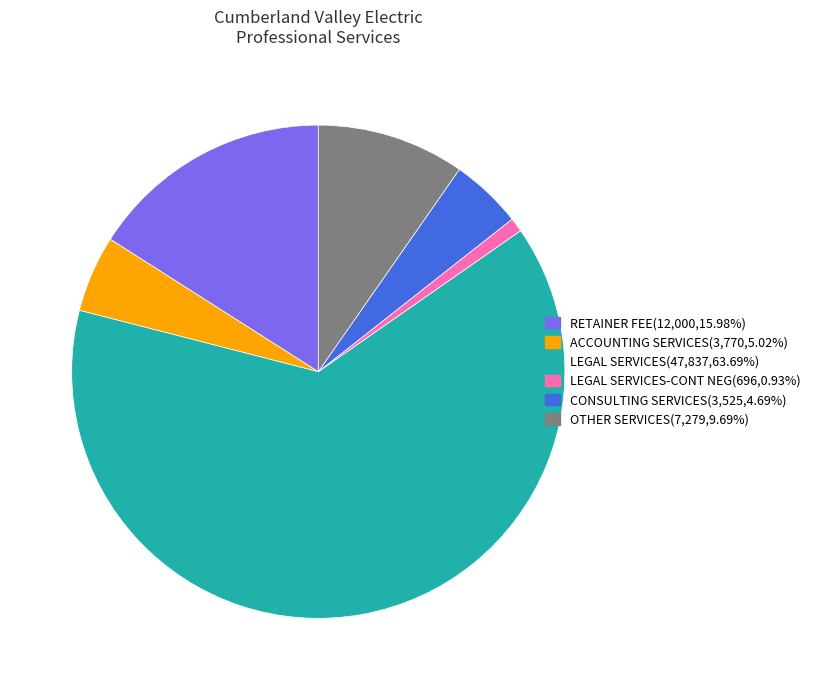

How many slices are in this pie chart?

6